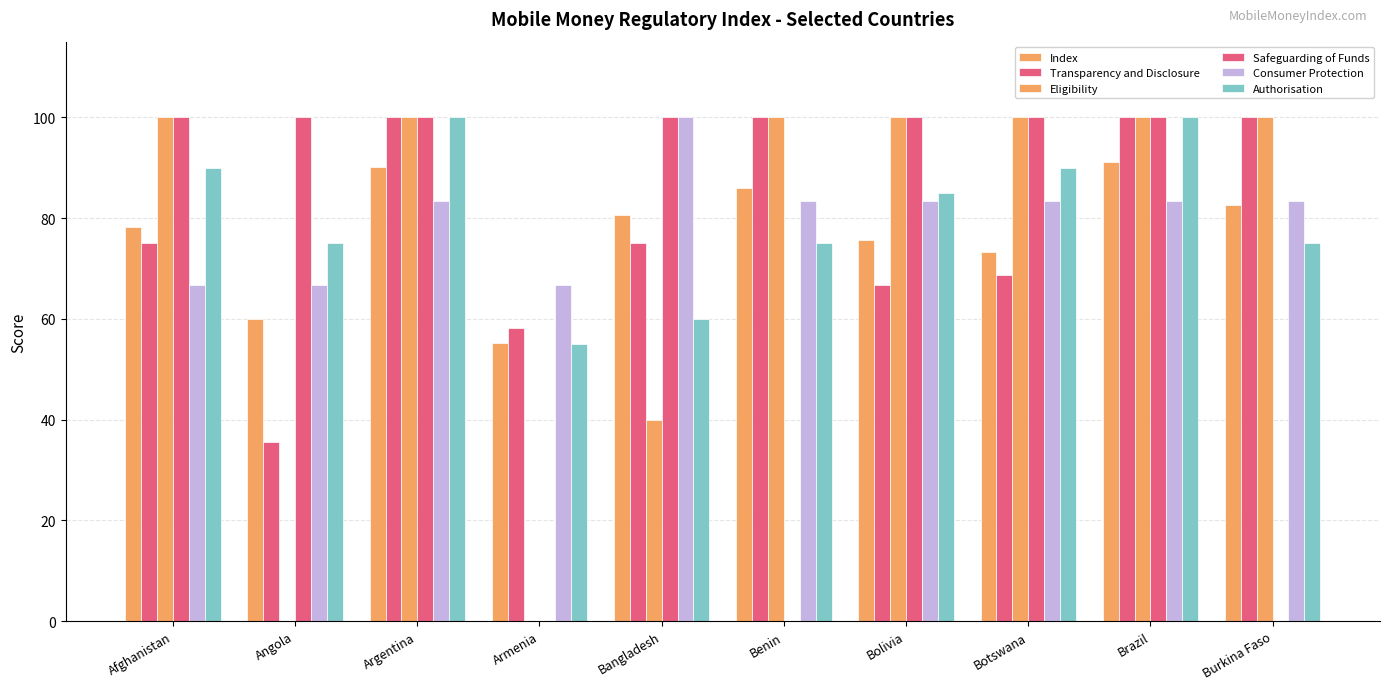

What is the difference between the maximum and minimum values in the Safeguarding of Funds series?

100.0